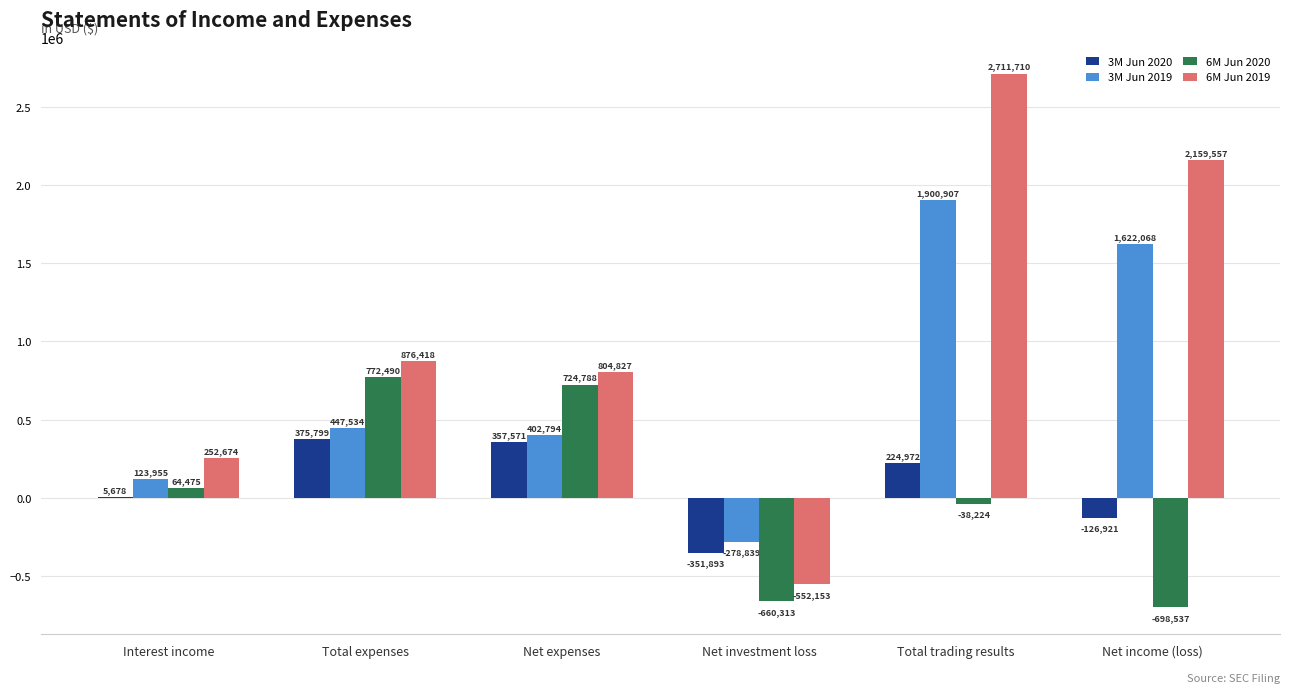

How many categories are shown in the chart?

6